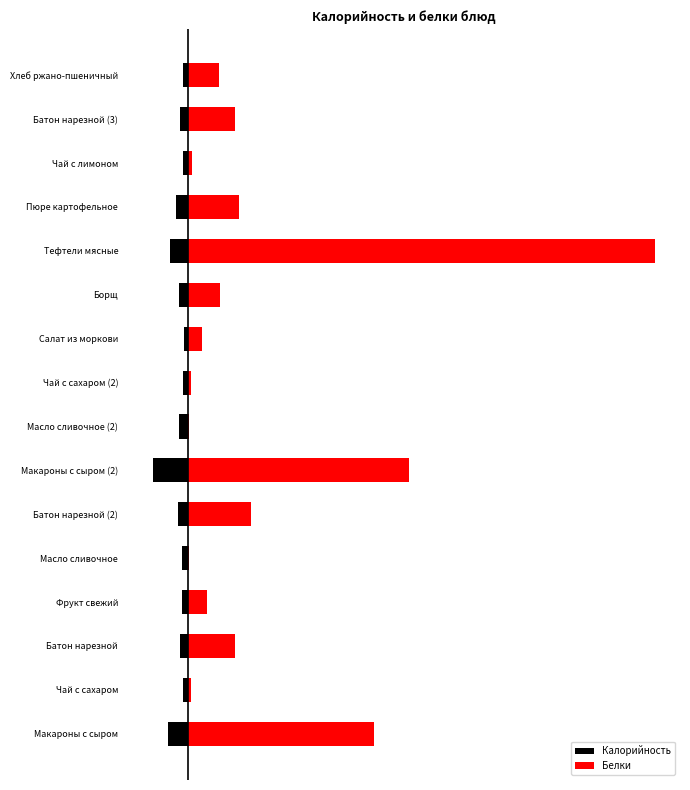

Between Чай с сахаром (2) and Хлеб ржано-пшеничный, which is larger?

Чай с сахаром (2)